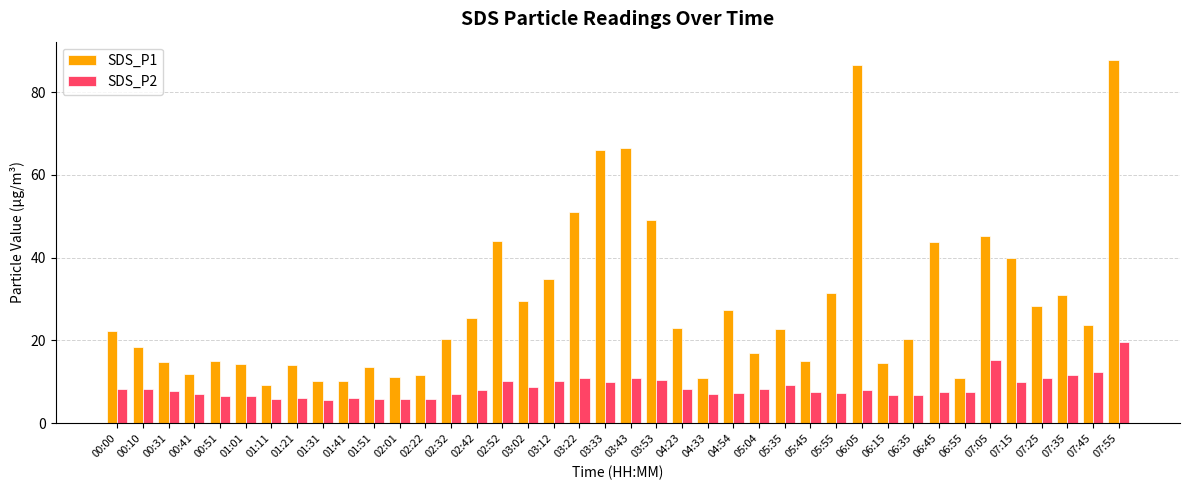

Is the value of SDS_P1 at 05:04 greater than the value of SDS_P2 at 02:32?

Yes